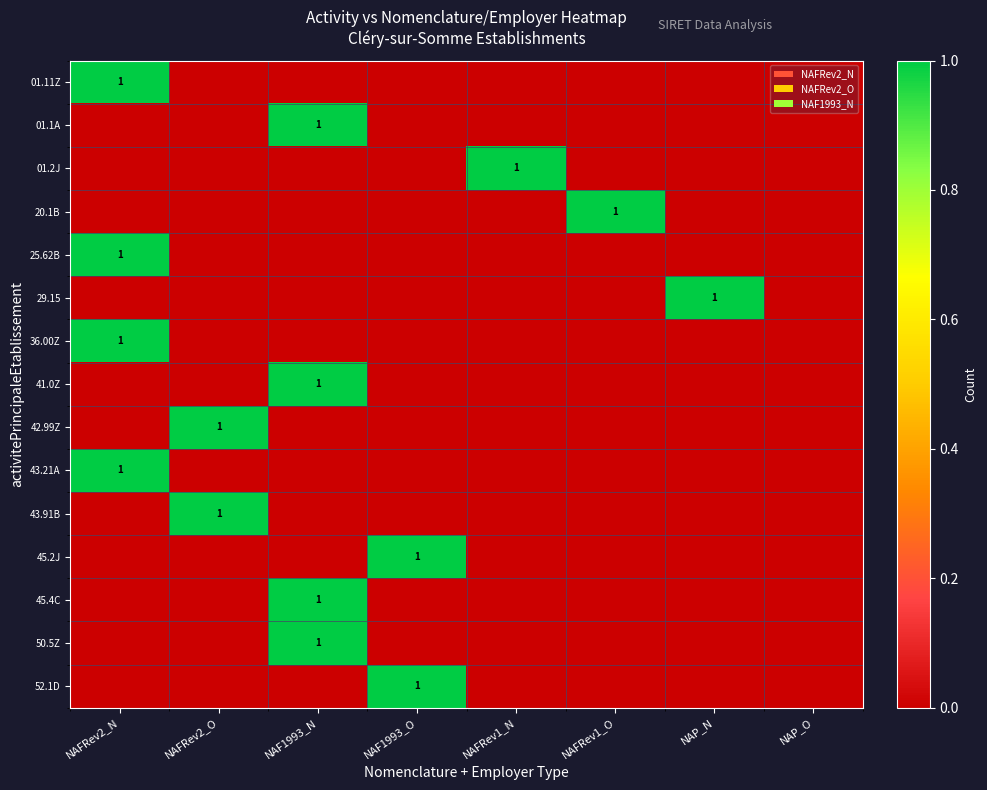

True or false: 52.1D has a value of 1 at NAF1993_O.

True